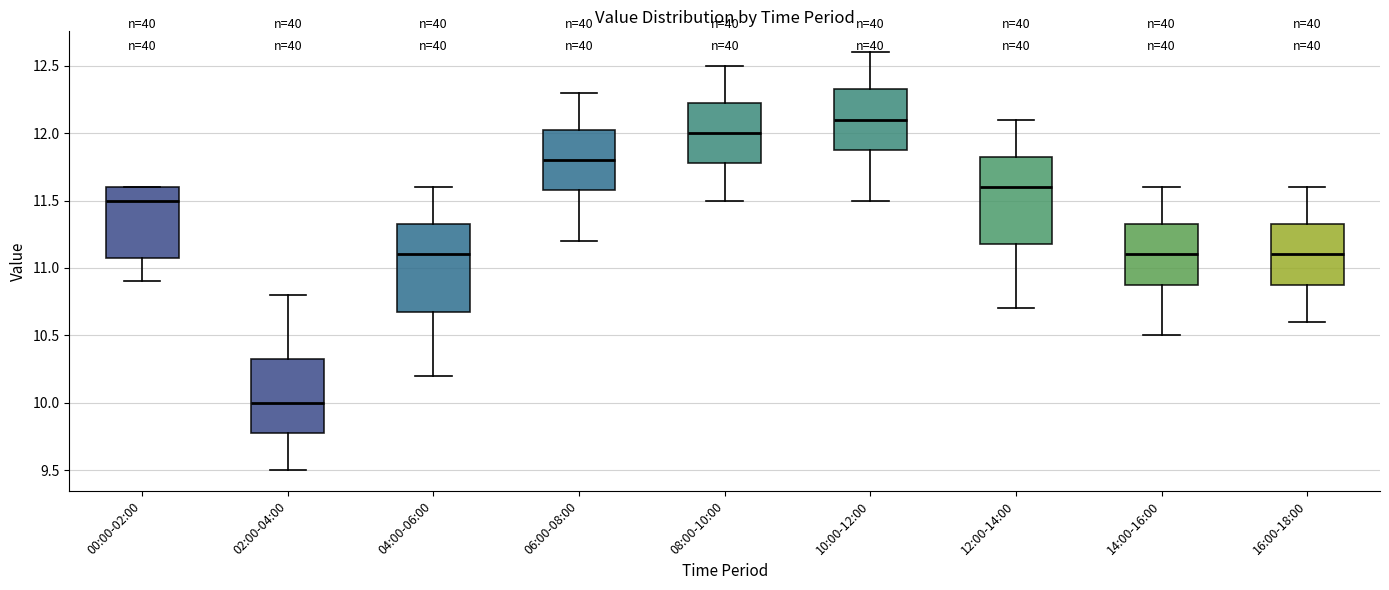

Reading left to right, read every box against the y-axis: the position of its median line, the range the box covers, and the ends of its whiskers. The values are not printed on the chart, so give them approximately, as read against the axis.

00:00-02:00: median 11.50, box 11.10 to 11.60, whiskers 10.90 to 11.60
02:00-04:00: median 10.00, box 9.80 to 10.35, whiskers 9.50 to 10.80
04:00-06:00: median 11.10, box 10.70 to 11.35, whiskers 10.20 to 11.60
06:00-08:00: median 11.80, box 11.60 to 12.05, whiskers 11.20 to 12.30
08:00-10:00: median 12.00, box 11.80 to 12.25, whiskers 11.50 to 12.50
10:00-12:00: median 12.10, box 11.90 to 12.35, whiskers 11.50 to 12.60
12:00-14:00: median 11.60, box 11.20 to 11.85, whiskers 10.70 to 12.10
14:00-16:00: median 11.10, box 10.90 to 11.35, whiskers 10.50 to 11.60
16:00-18:00: median 11.10, box 10.90 to 11.35, whiskers 10.60 to 11.60